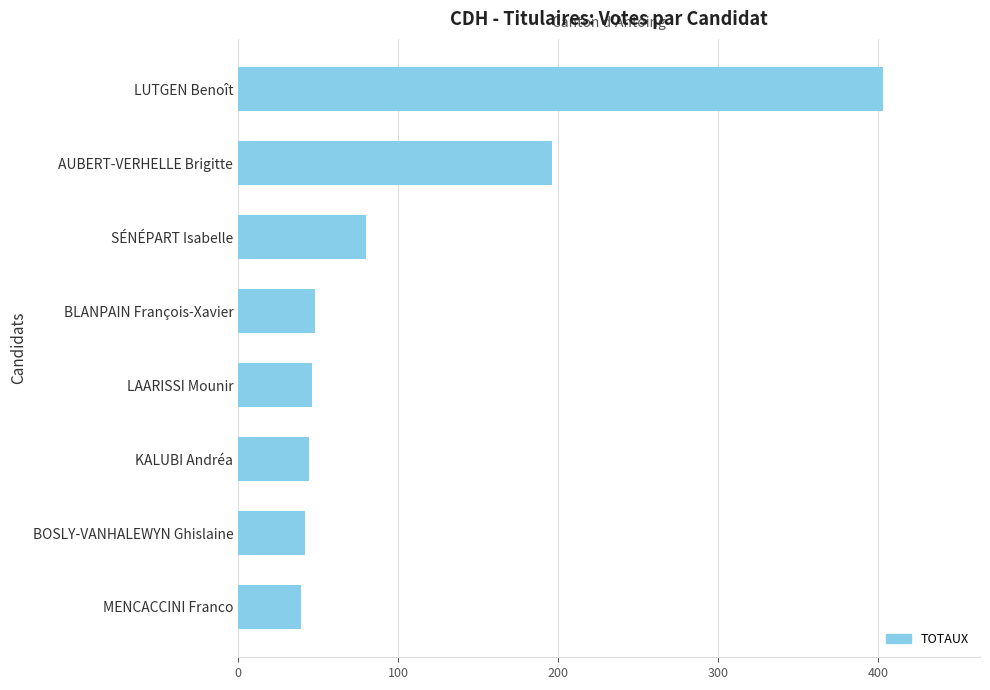

What is the difference between the maximum and second lowest values?

361